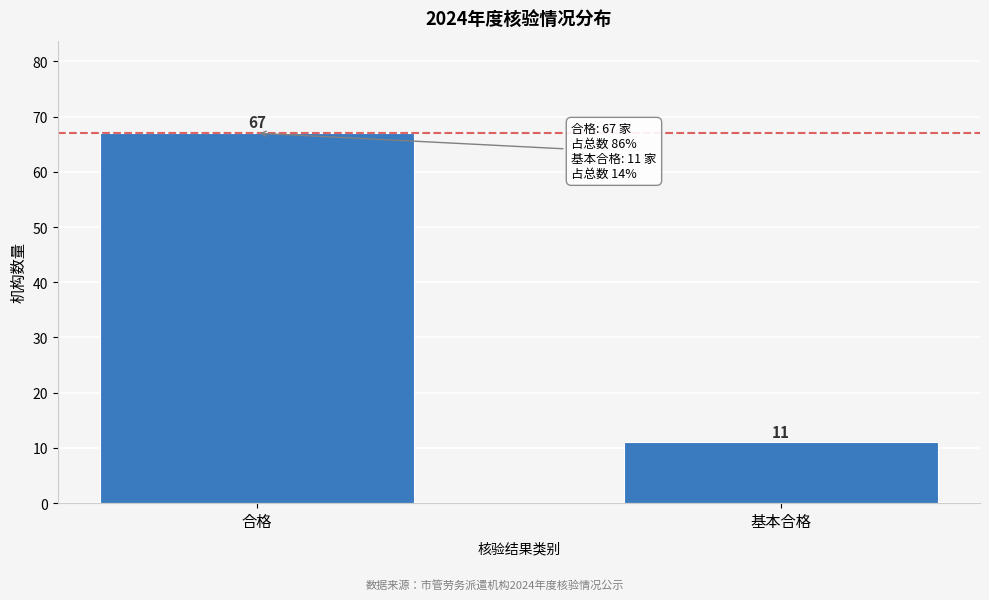

Reading left to right, extract all data points from this chart.

合格=67	基本合格=11